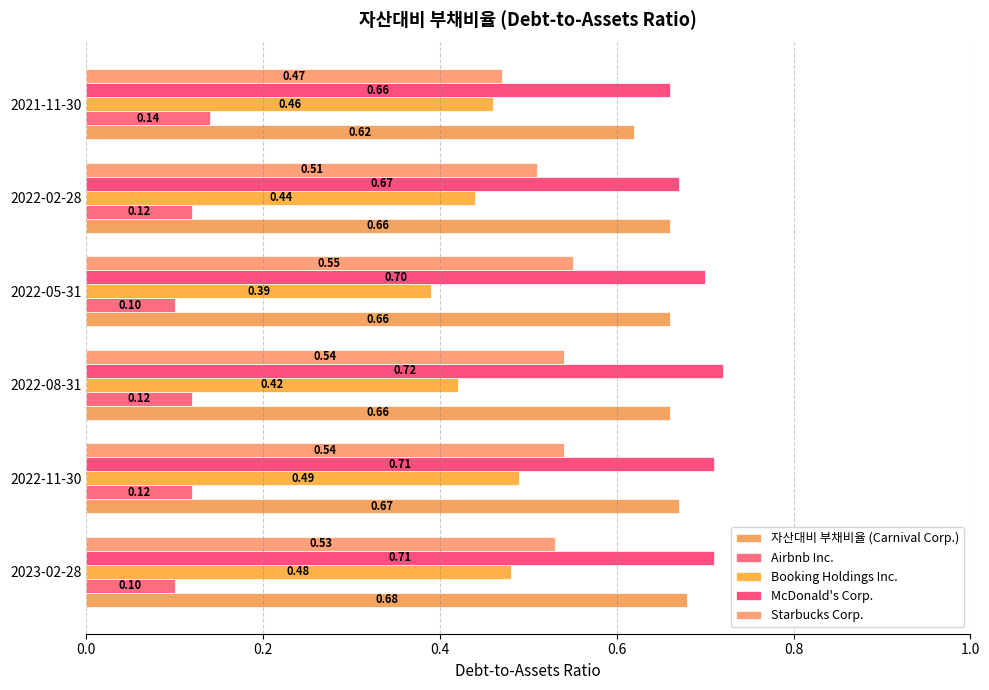

How many bars are there in each group?

5